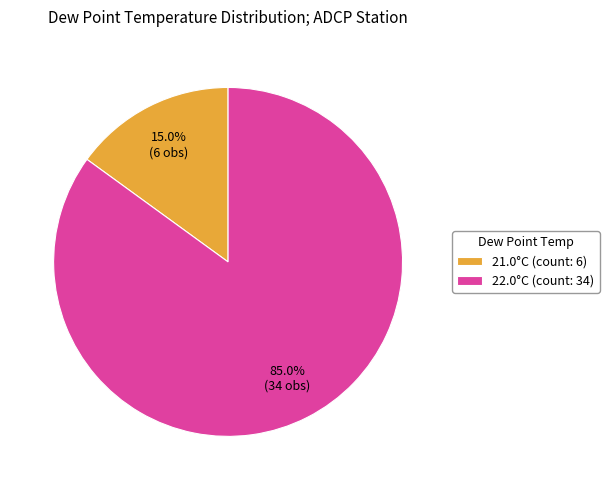

Is there any slice that represents more than half of the pie?

Yes